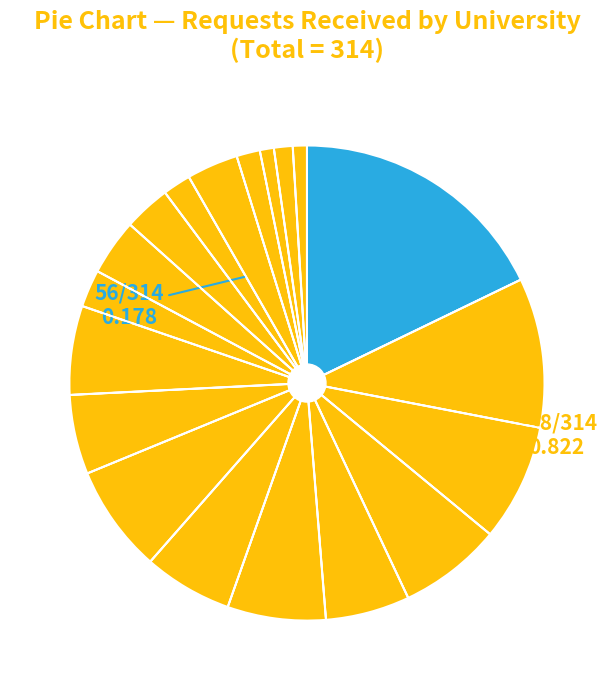

How many slices are in this pie chart?

19